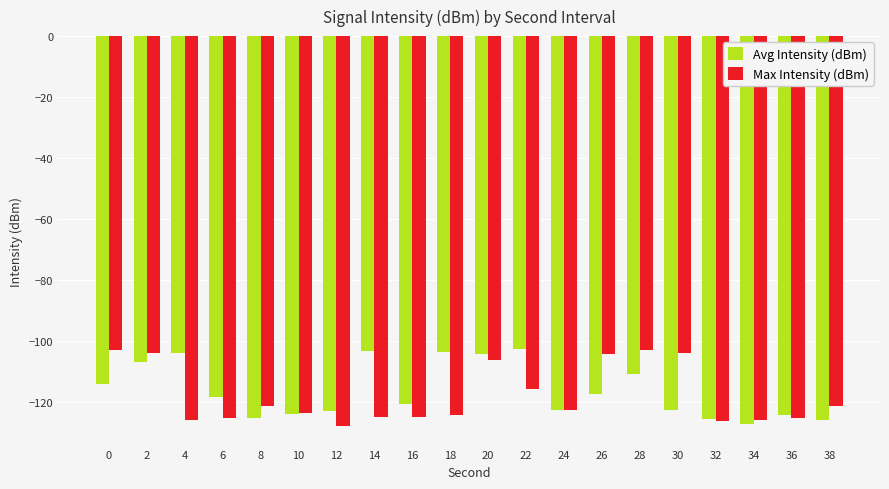

What is the spread (max minus min) of values at 30?

18.6